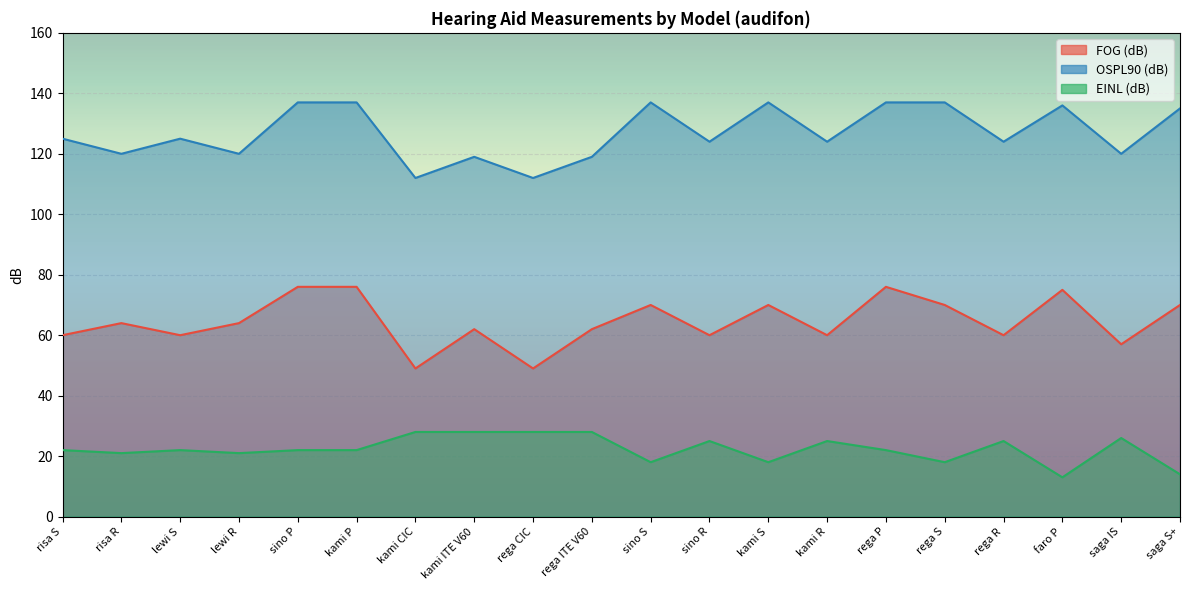

True or false: OSPL90 (dB) has a value of 124 at sino R.

True